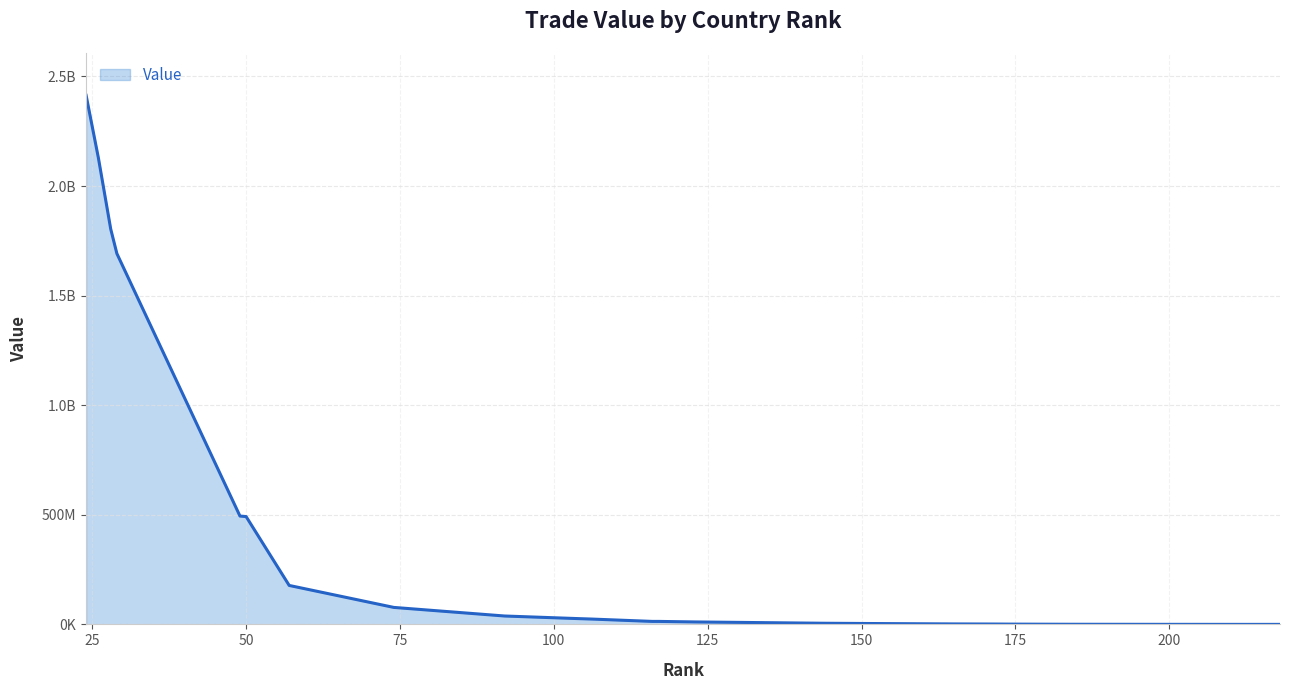

What is the average value?

277425906